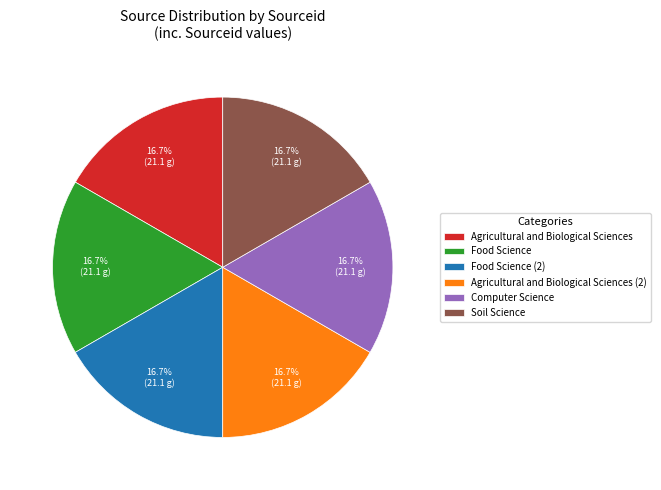

True or false: Food Science (2) accounts for 9% of the total.

False